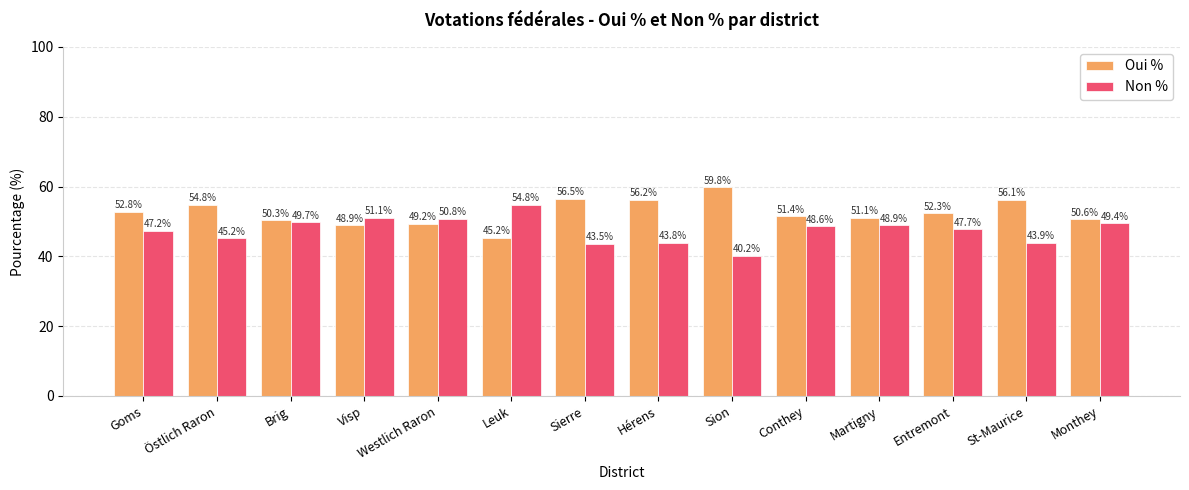

At Conthey, list the series in order from largest to smallest.

Oui %, Non %